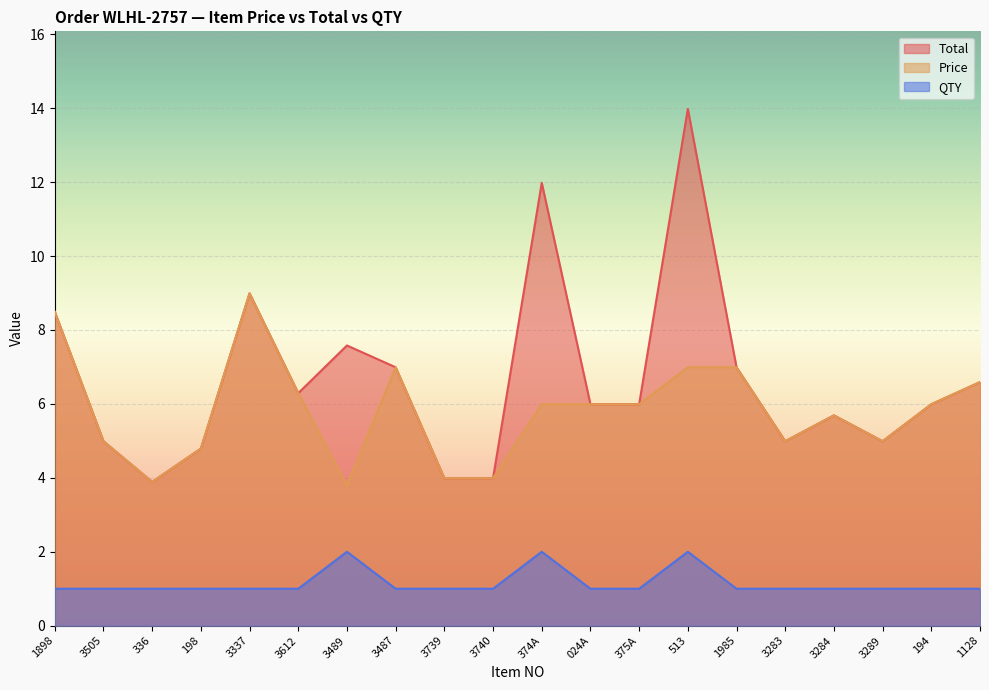

At which category does the chart reach its peak across all series?

513